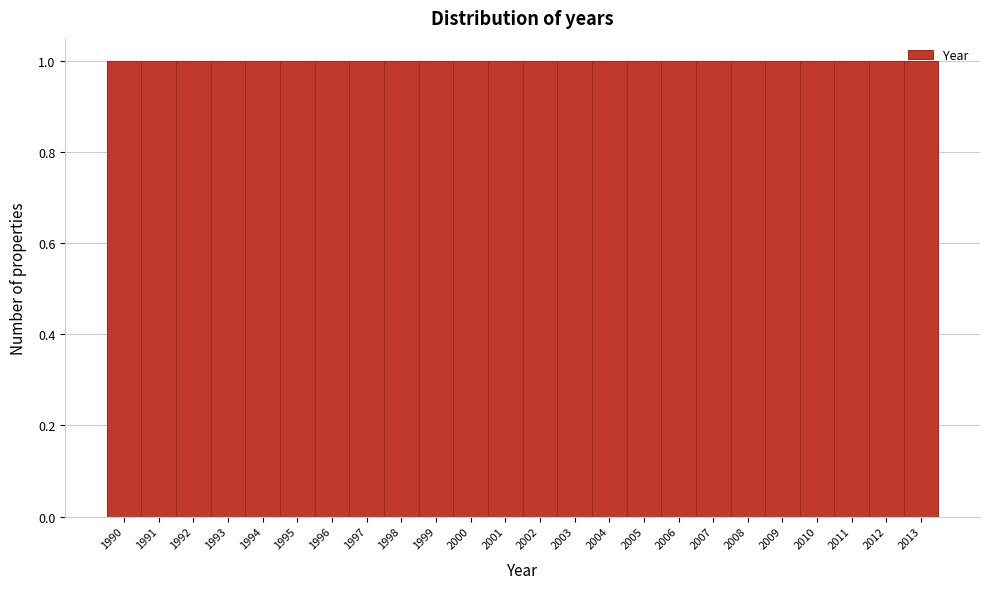

Reading left to right, transcribe this chart: for each bar, give the range it covers on the x-axis and its height. The values are not printed on the chart, so give them approximately, as read against the axis.

1989.5 to 1990.5: 1
1990.5 to 1991.5: 1
1991.5 to 1992.5: 1
1992.5 to 1993.5: 1
1993.5 to 1994.5: 1
1994.5 to 1995.5: 1
1995.5 to 1996.5: 1
1996.5 to 1997.5: 1
1997.5 to 1998.5: 1
1998.5 to 1999.5: 1
1999.5 to 2000.5: 1
2000.5 to 2001.5: 1
2001.5 to 2002.5: 1
2002.5 to 2003.5: 1
2003.5 to 2004.5: 1
2004.5 to 2005.5: 1
2005.5 to 2006.5: 1
2006.5 to 2007.5: 1
2007.5 to 2008.5: 1
2008.5 to 2009.5: 1
2009.5 to 2010.5: 1
2010.5 to 2011.5: 1
2011.5 to 2012.5: 1
2012.5 to 2013.5: 1